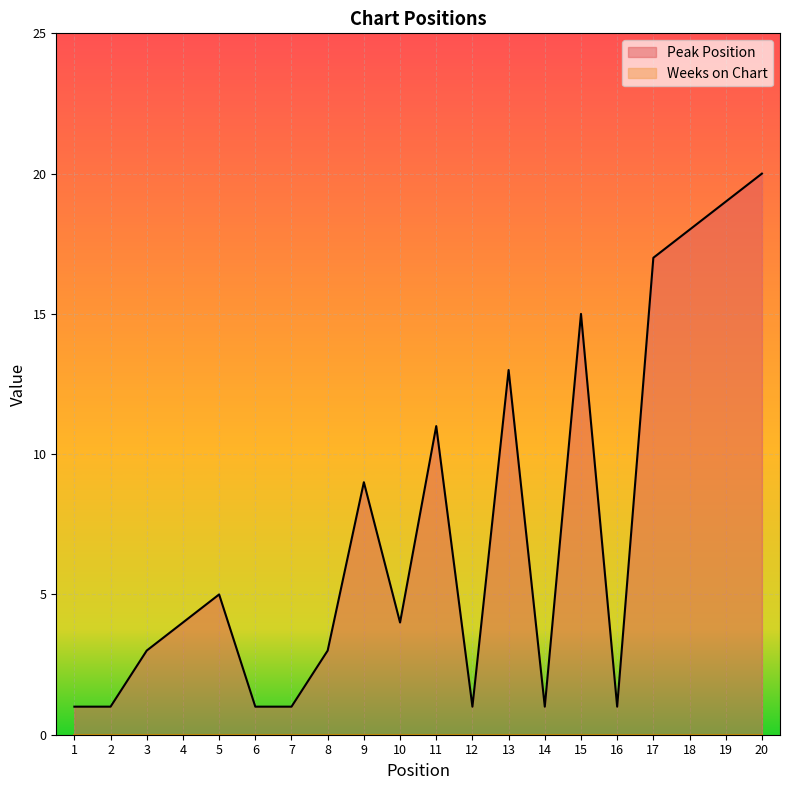

List the labels in order of value, smallest first.

1, 2, 6, 7, 12, 14, 16, 3, 8, 4, 10, 5, 9, 11, 13, 15, 17, 18, 19, 20